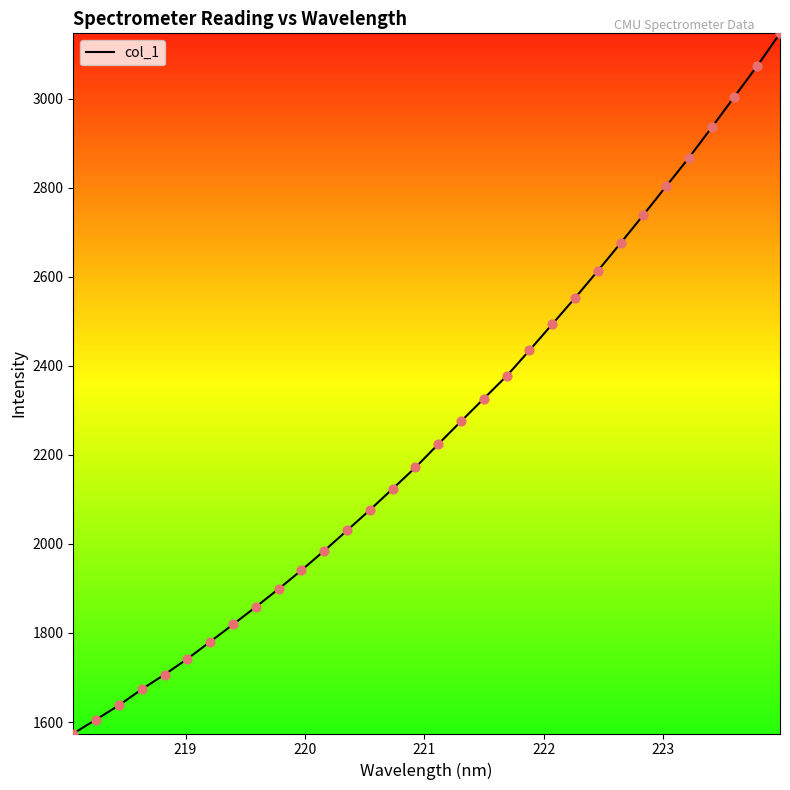

What is the greatest value displayed?

3146.5